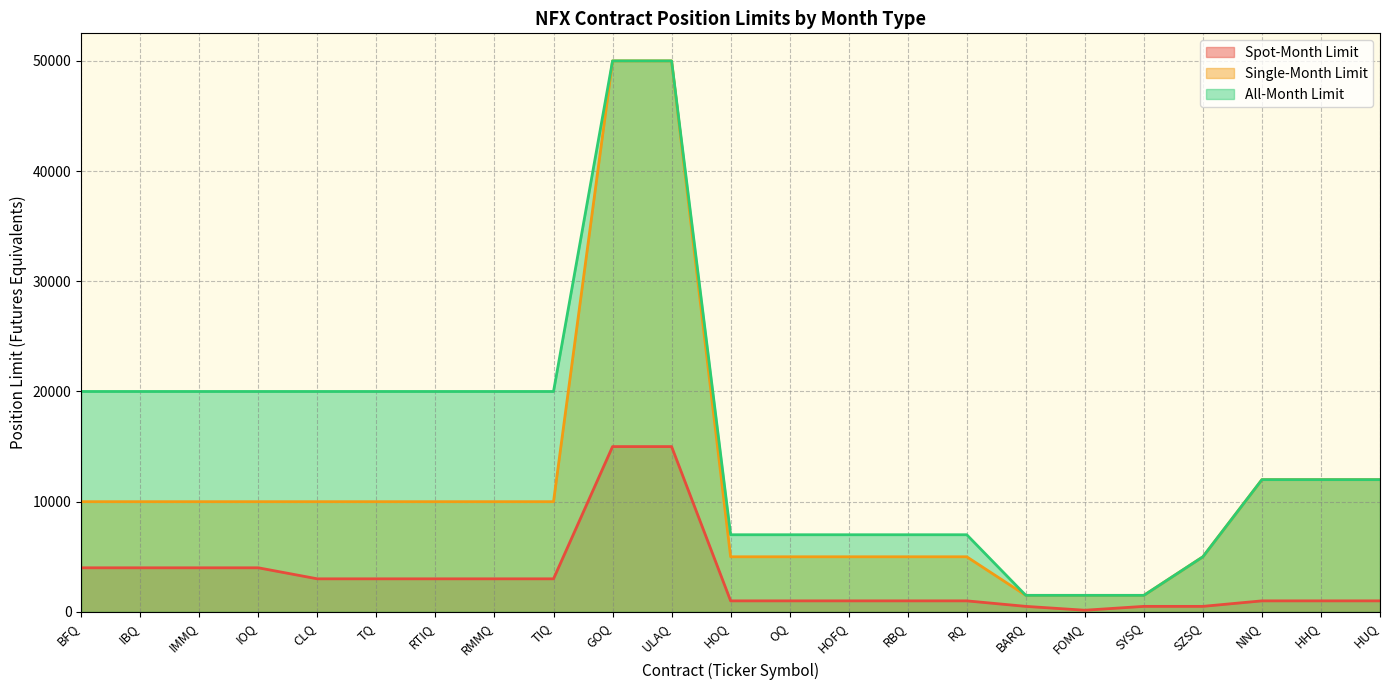

True or false: Spot-Month Limit and Single-Month Limit intersect in this chart.

False